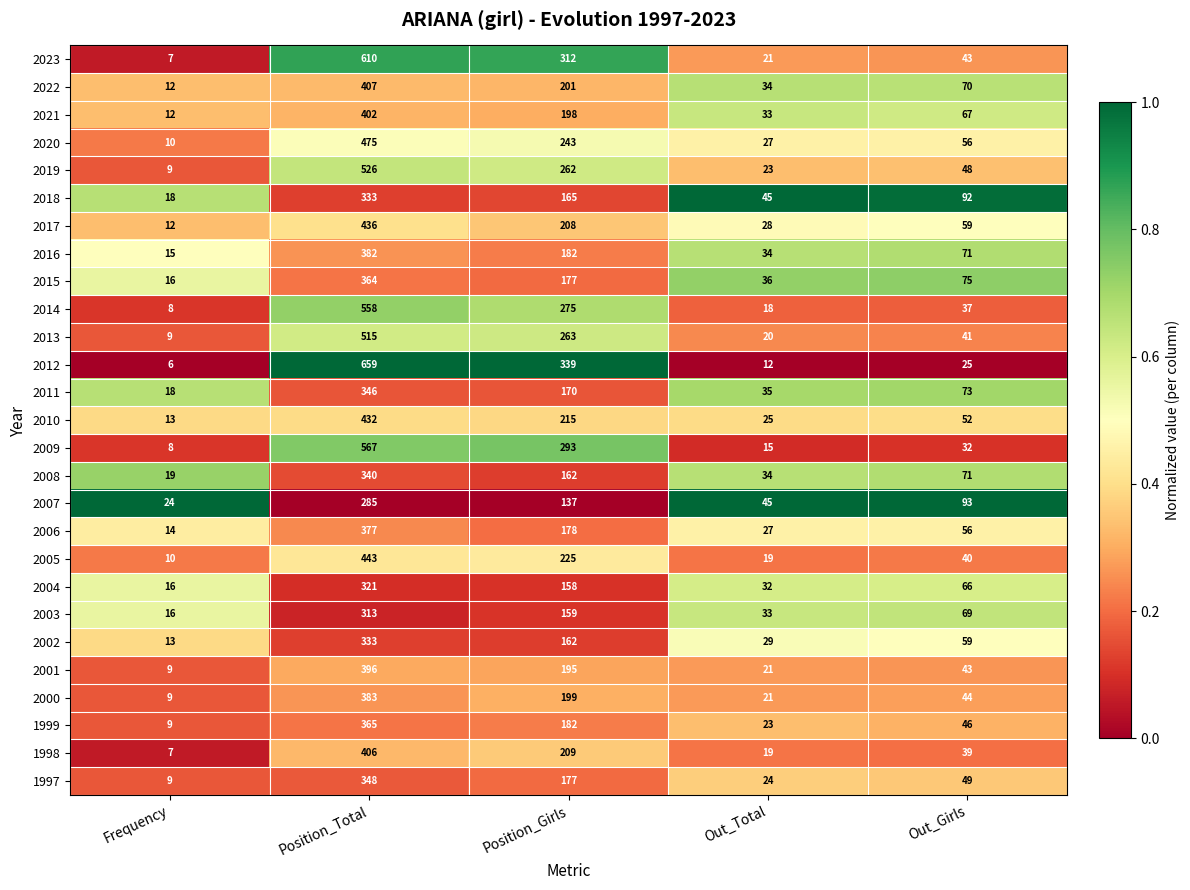

Which category has the lowest value in the 2003 series?

Frequency